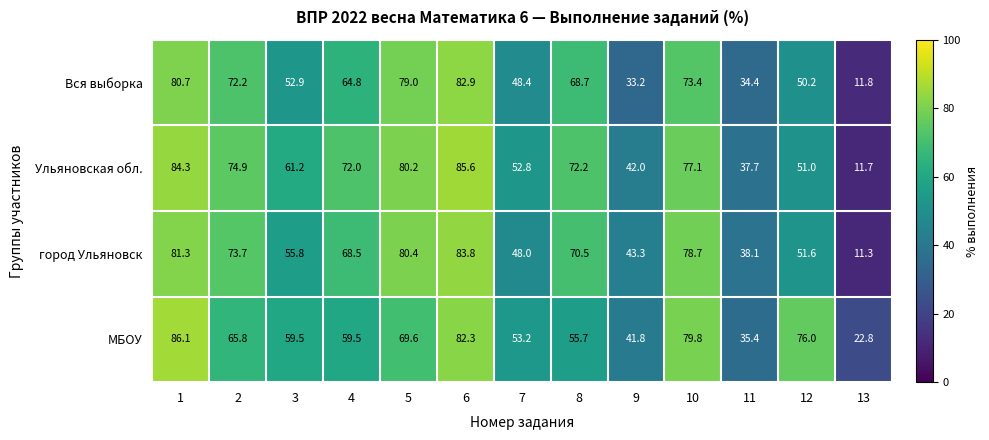

What is the total value across all series at 10?

309.0